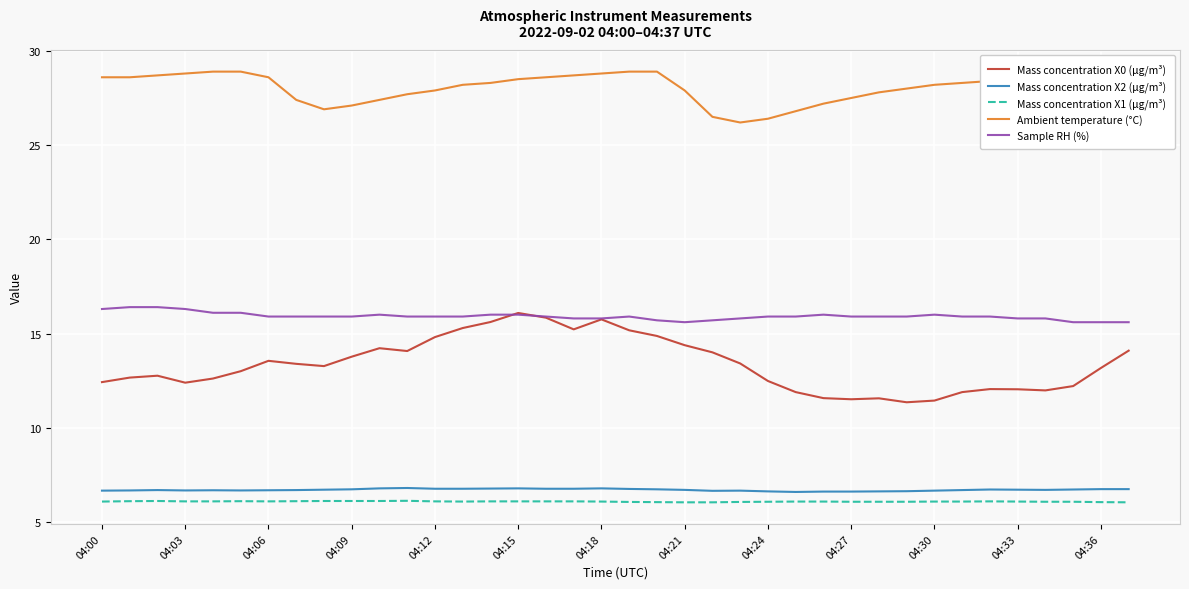

True or false: Mass concentration X1 (μg/m³) and Mass concentration X0 (μg/m³) intersect in this chart.

False